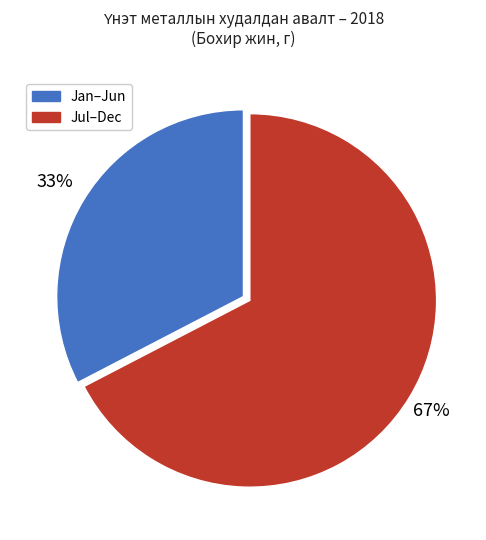

Is there a majority slice in this chart?

Yes